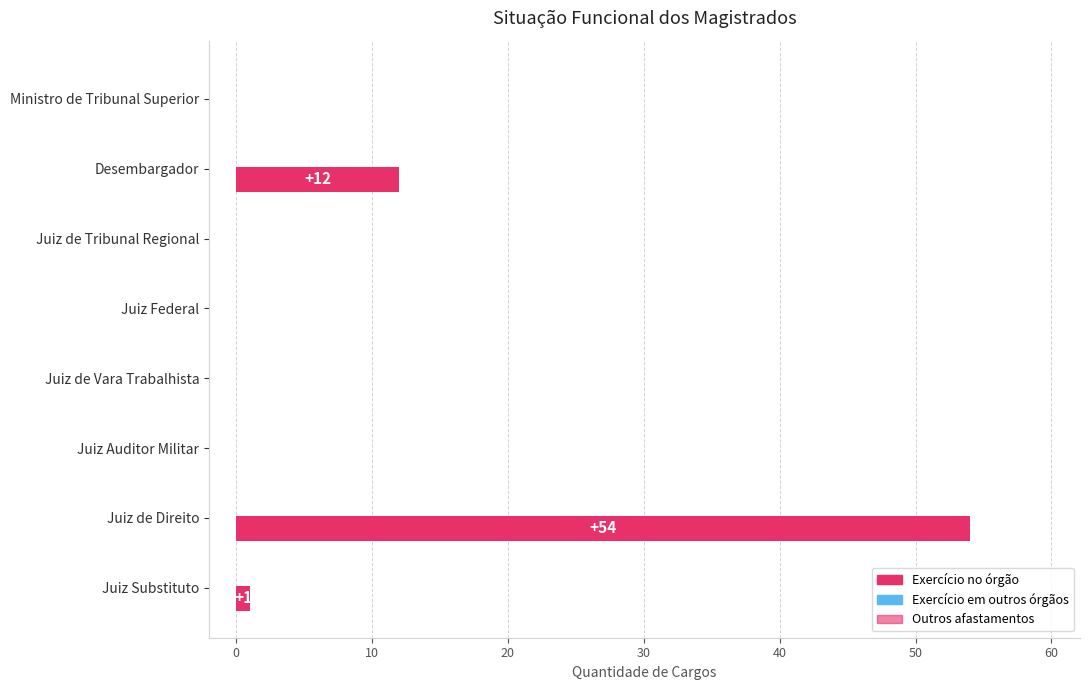

Count the number of data series in this chart.

1